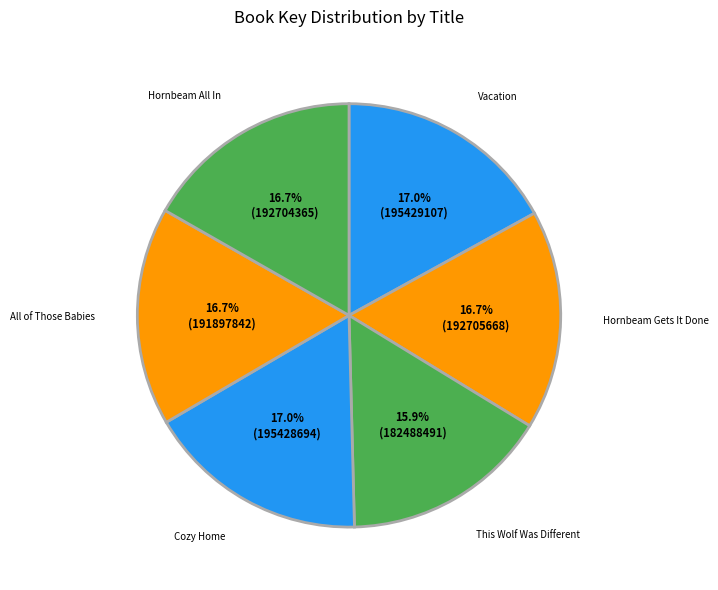

Count the number of slices in the pie.

6